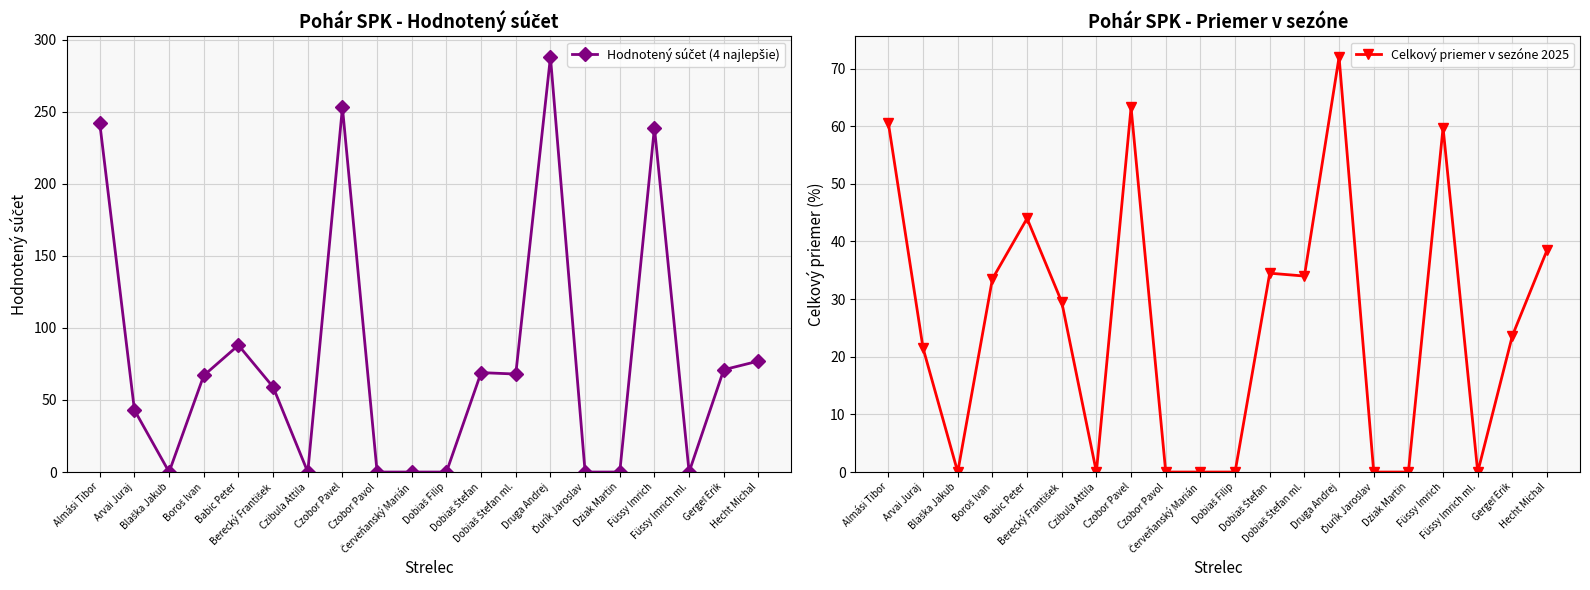

True or false: Celkový priemer v sezóne 2025 and Hodnotený súčet (4 najlepšie) intersect in this chart.

False